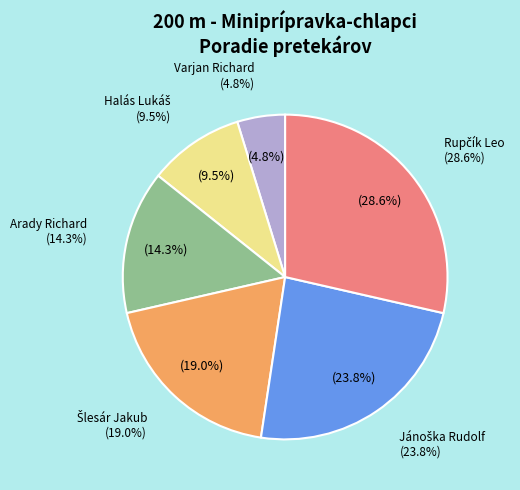

What percentage is NOT represented by Jánoška Rudolf?

76.2%